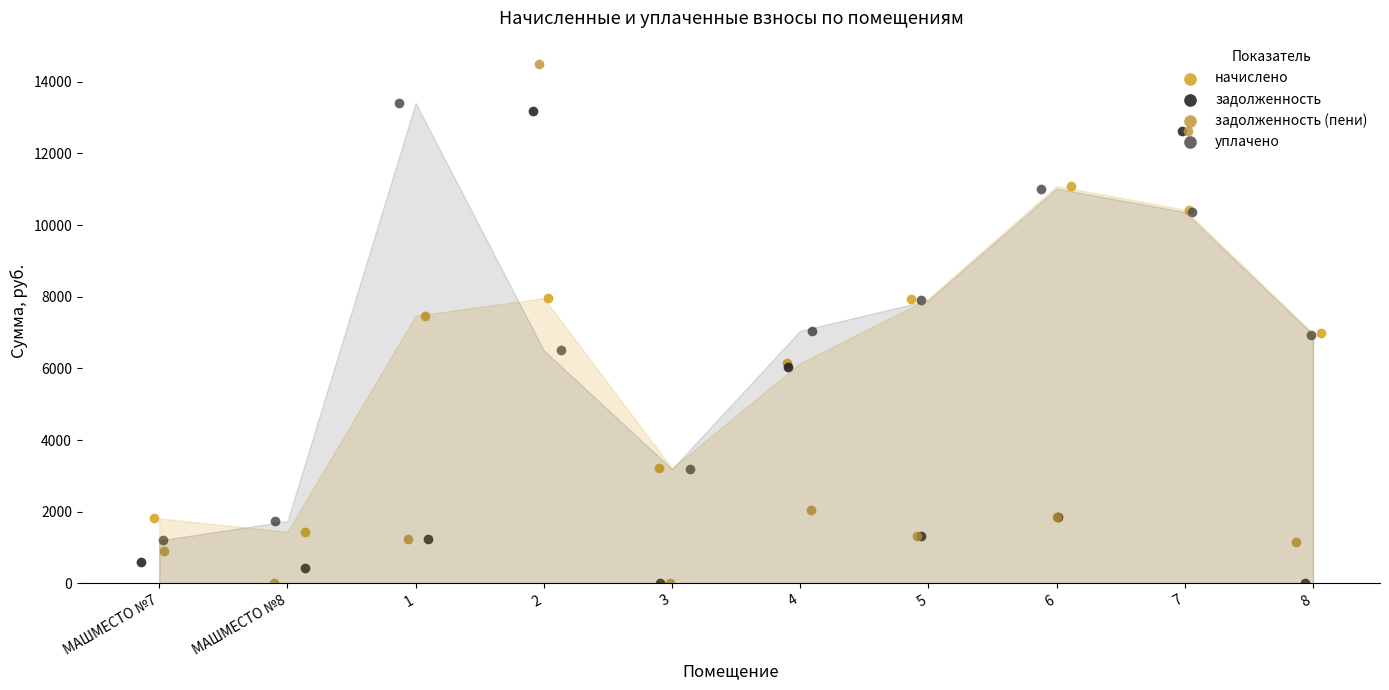

What are all the series names shown in the legend?

начислено, задолженность, задолженность (пени), уплачено